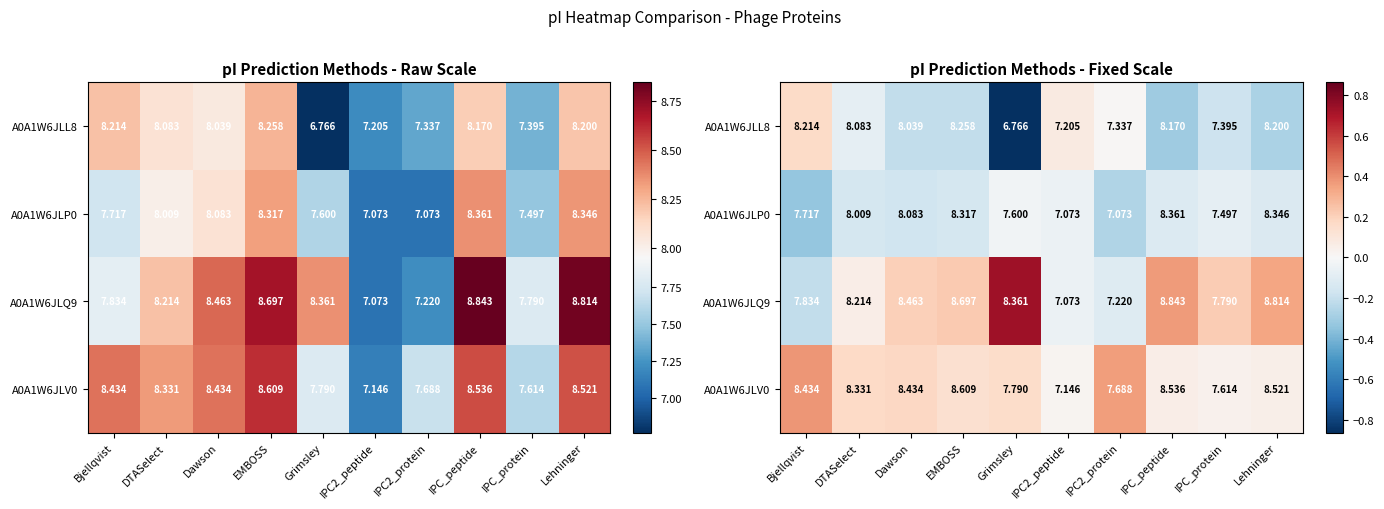

What is the sum of the A0A1W6JLL8 values at Lehninger and IPC_peptide?

-0.6